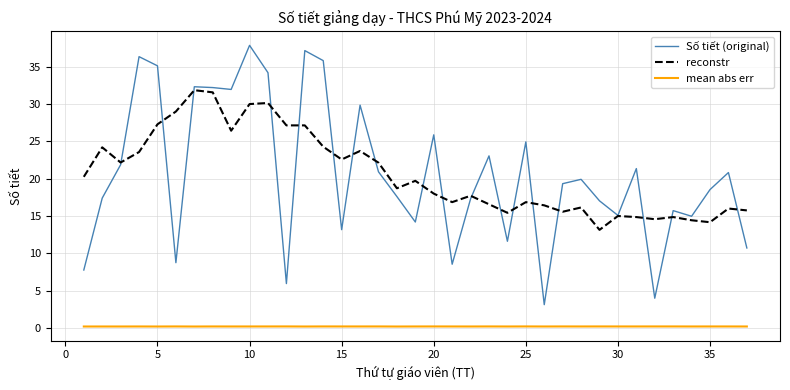

True or false: Số tiết (original) and mean abs err intersect in this chart.

False